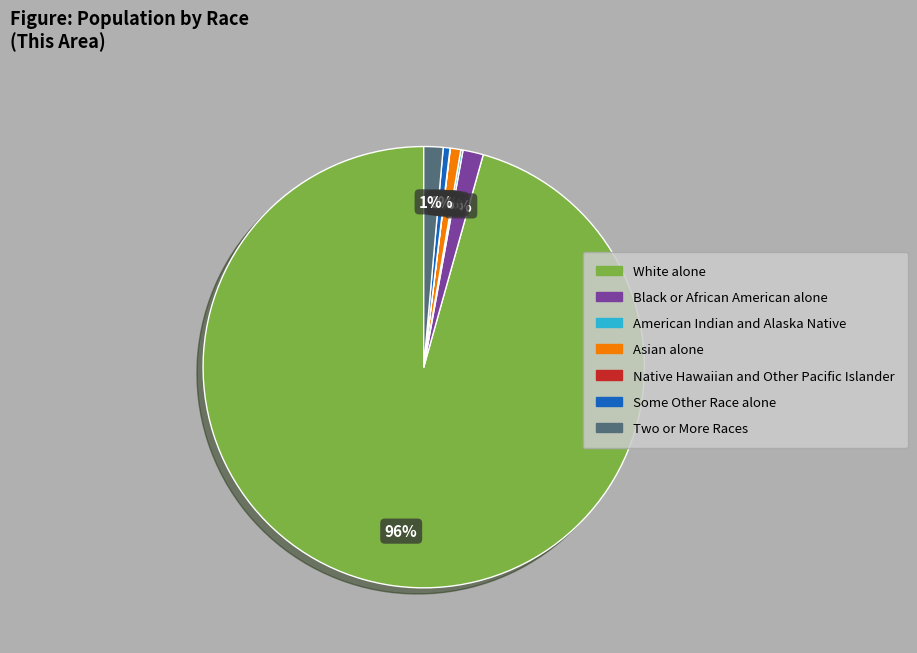

To the nearest percent, what is the average slice percentage?

14%